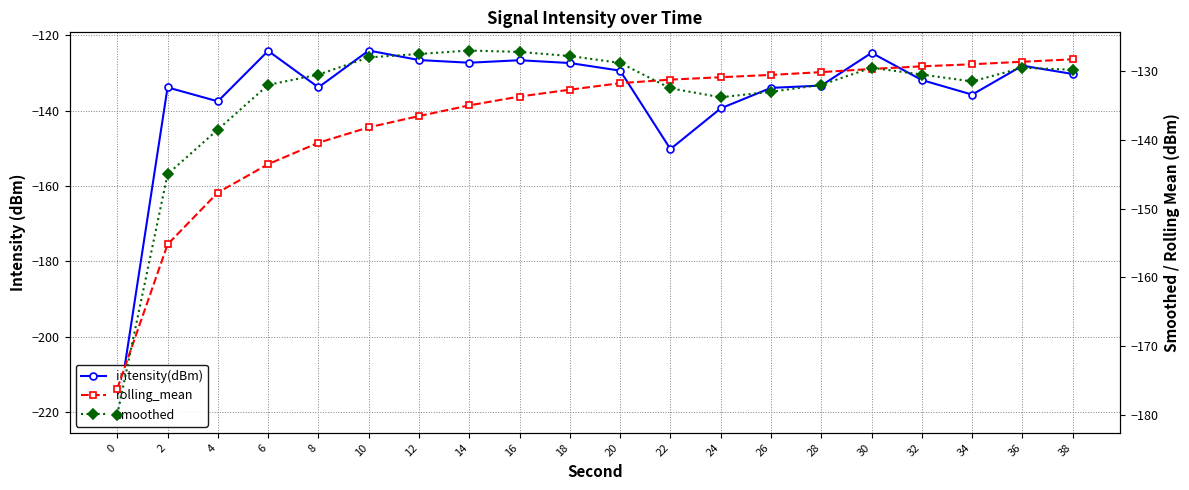

What is the difference between the intensity(dBm) values at 16 and 6?

2.5